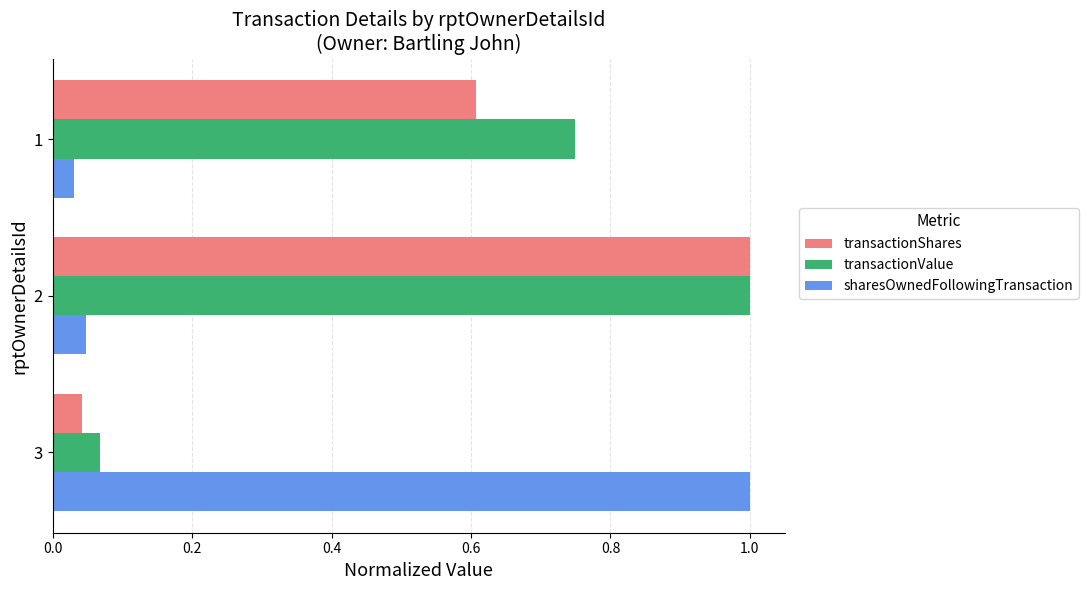

Is the value of transactionValue at 2 greater than the value of transactionShares at 1?

Yes